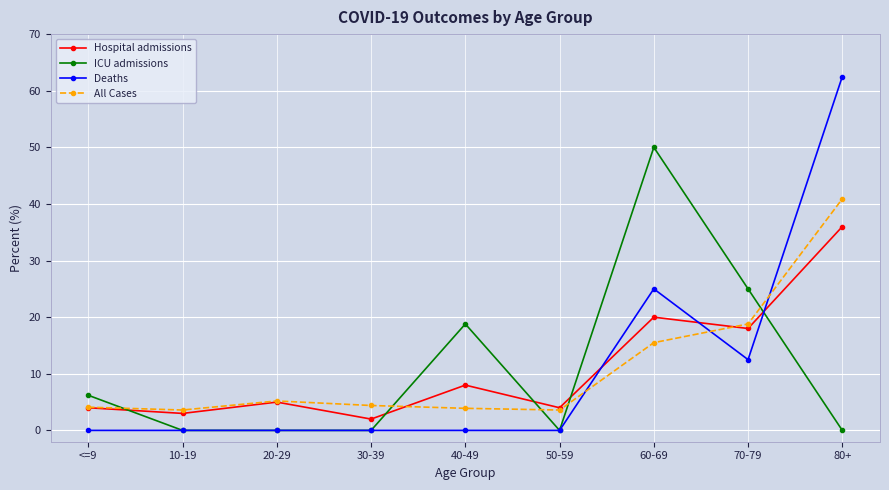

The ICU admissions series shows 32.9 at 70-79. True or false?

False